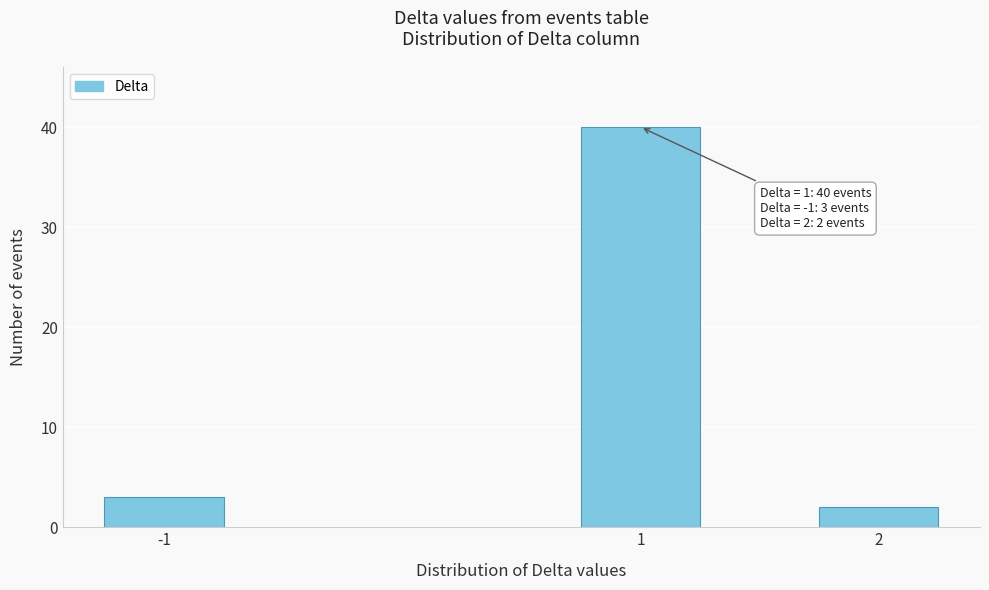

Reading left to right, transcribe all the data shown in this chart.

3	40	2